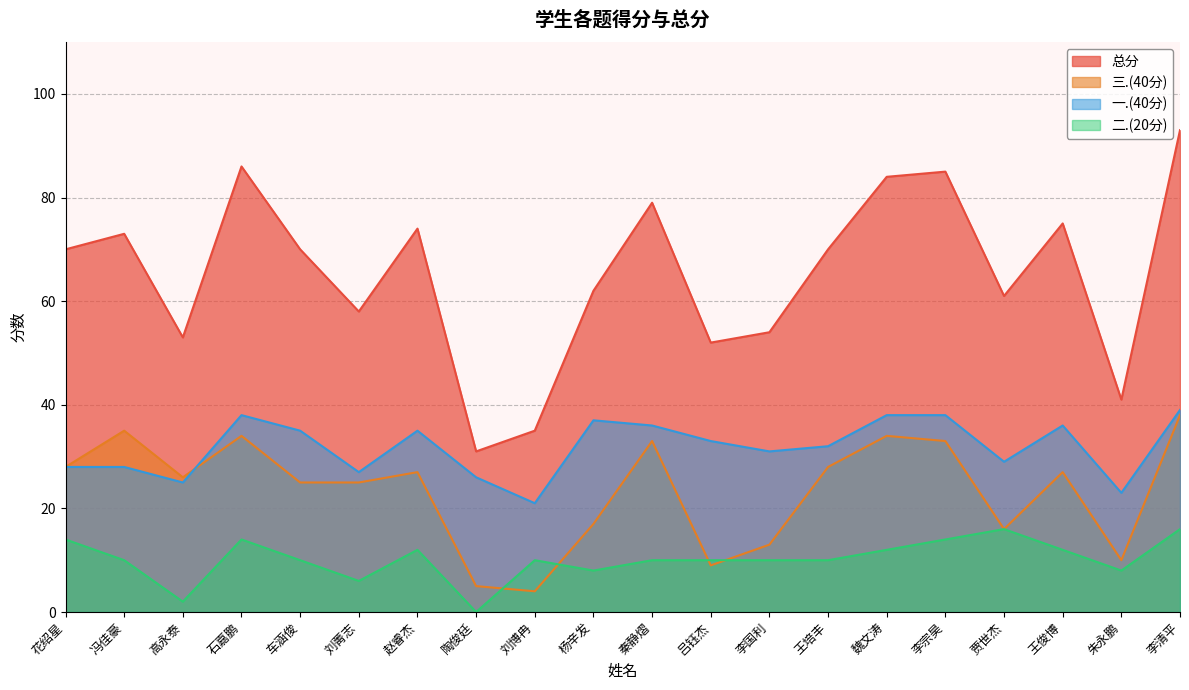

What is the label of the 20th point from the right?

花绍星